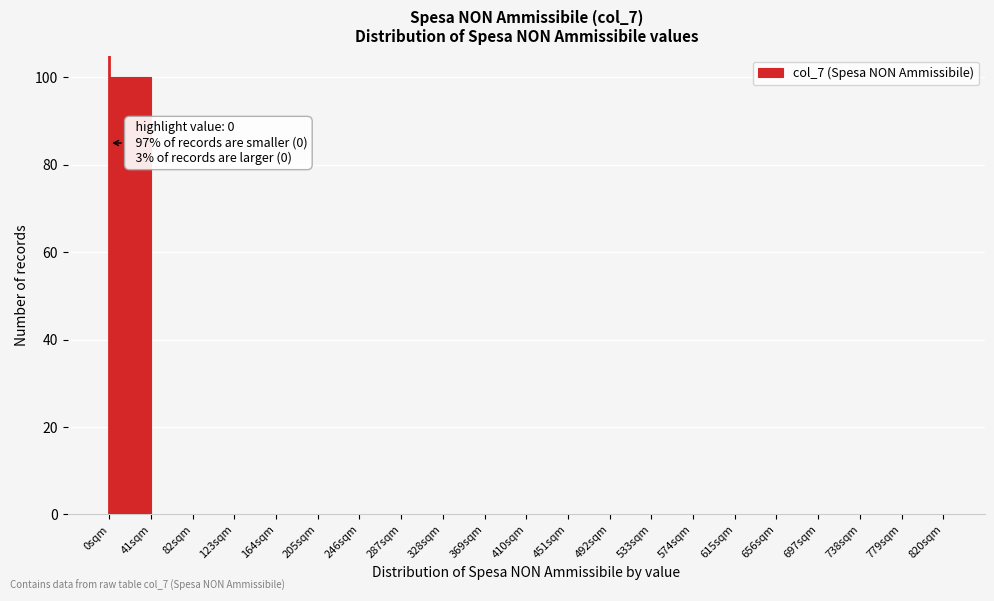

Which range on the x-axis has the tallest bar?

0 to 41